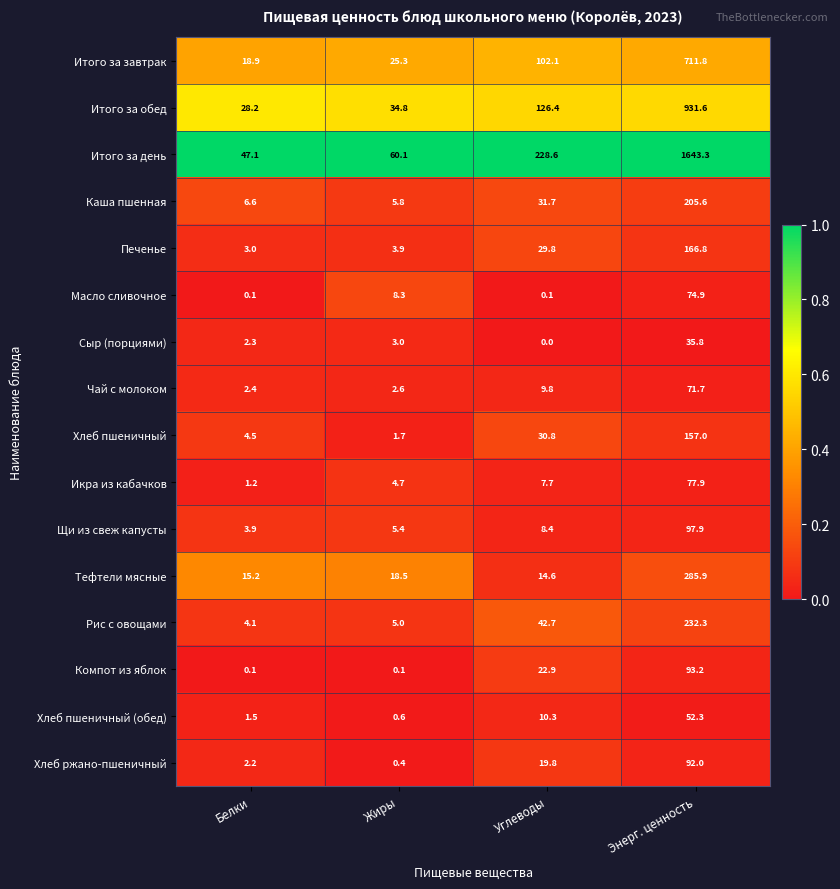

At which label is Чай с молоком closest to 37?

Углеводы